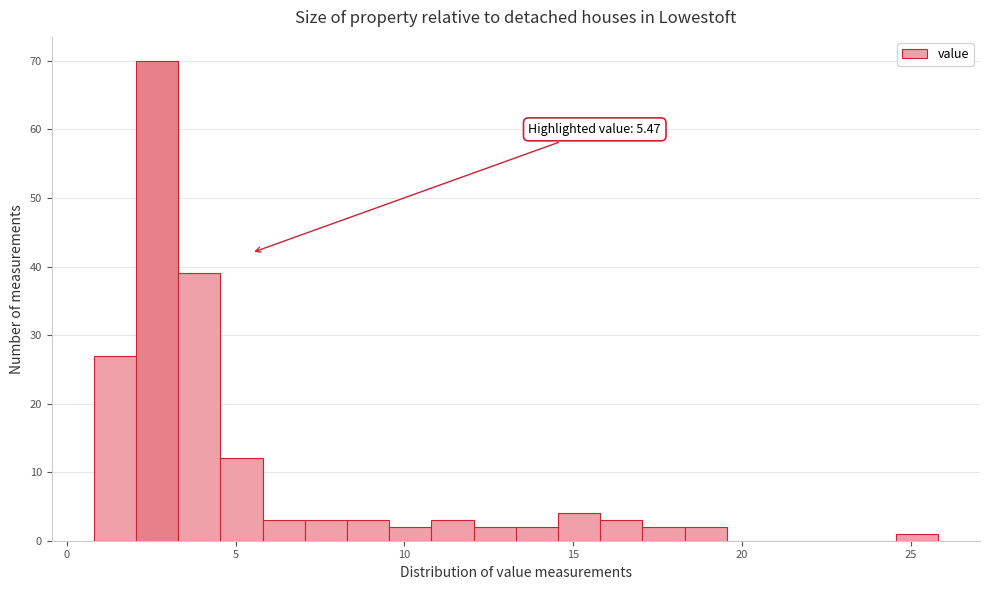

Around what value on the x-axis is the tallest bar? Give the approximate position of its centre, as read against the axis.

2.5